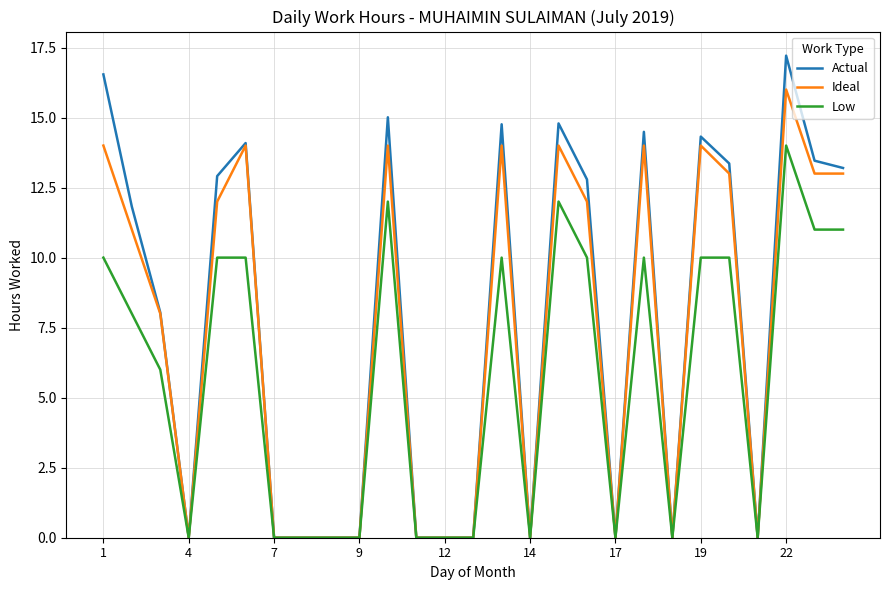

Which series has the largest range (max minus min)?

Actual